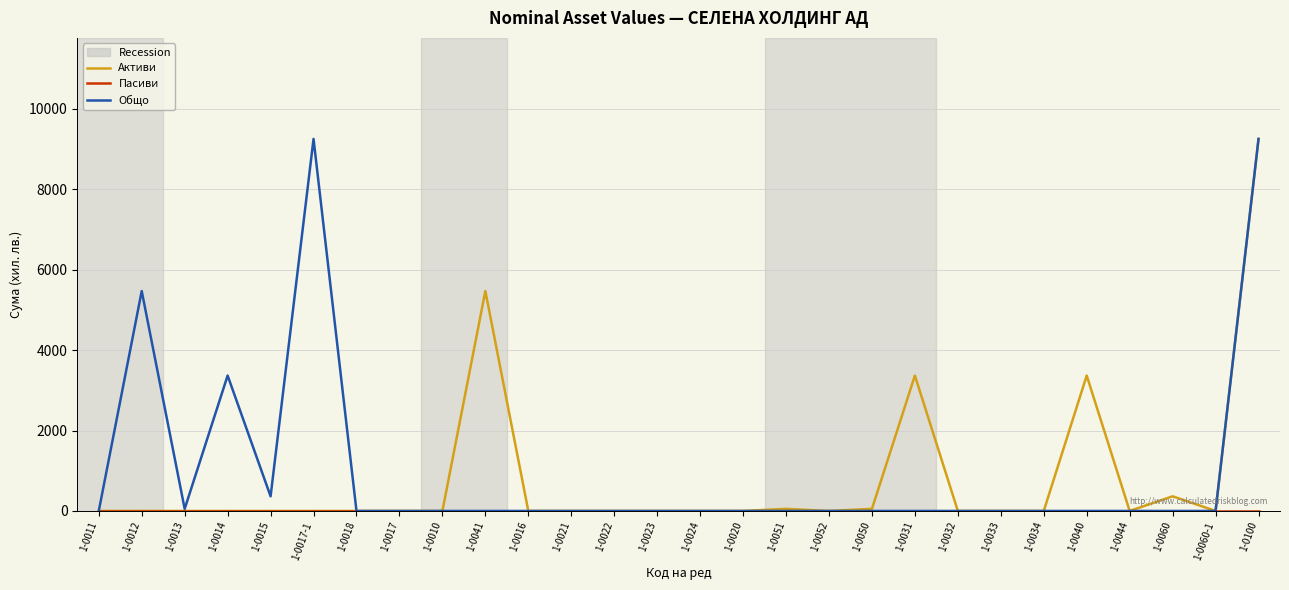

What is the maximum value shown in the chart?

9252